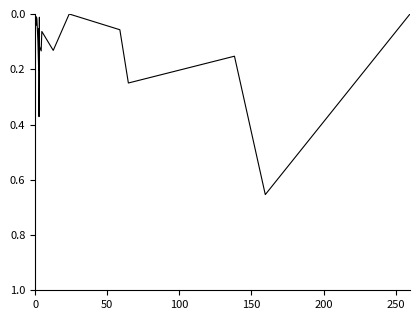

True or false: the data shows 0.6 at 28.

False